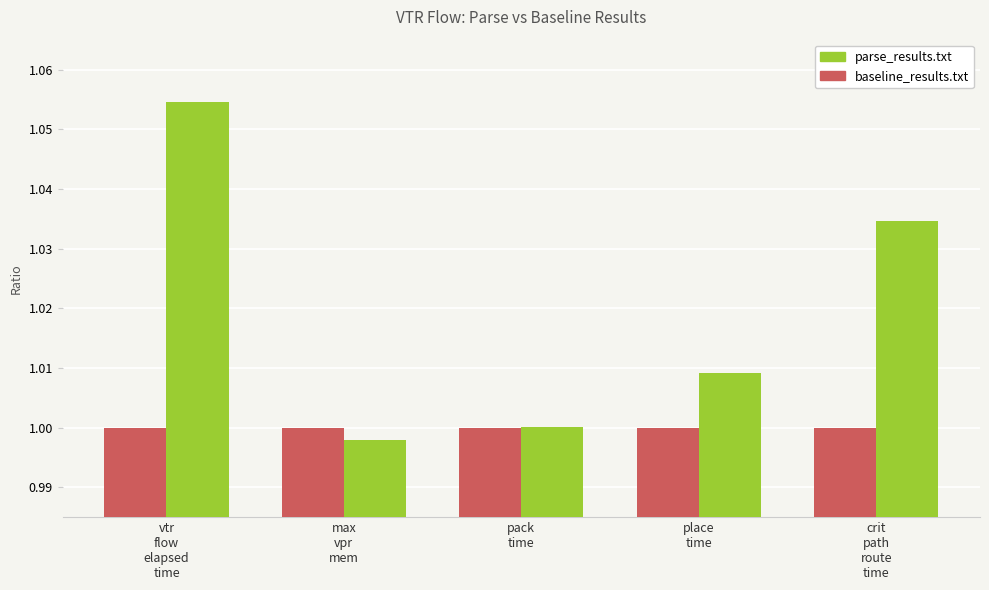

Rank the series by their average value, from lowest to highest.

baseline_results.txt, parse_results.txt